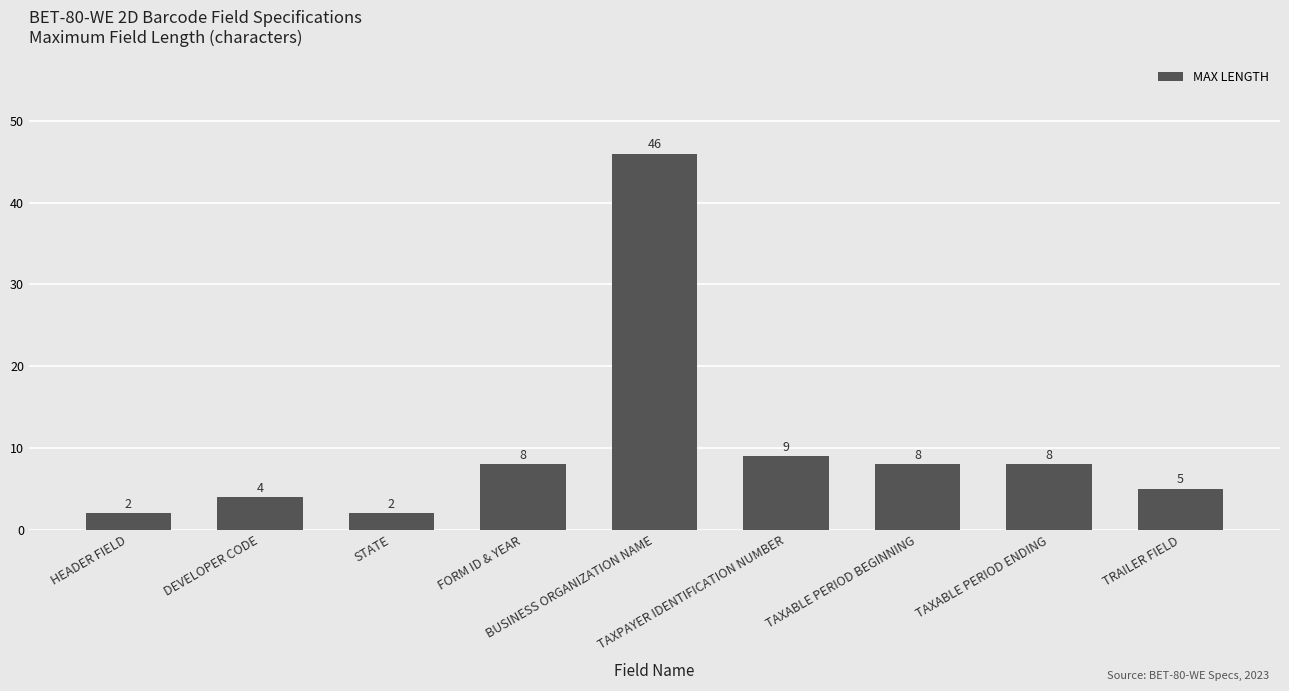

True or false: the data shows 8 at TAXABLE PERIOD ENDING.

True